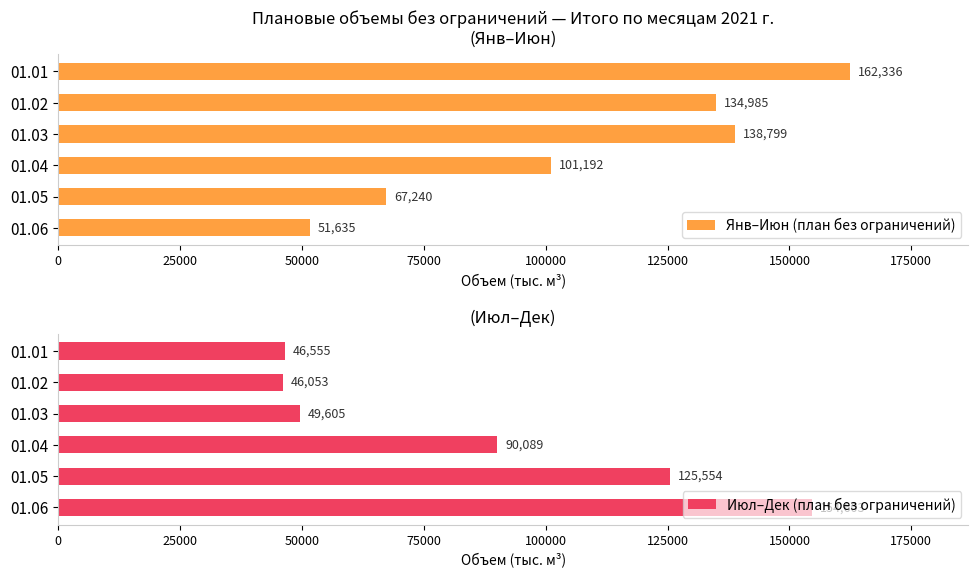

The value of Янв–Июн (план без ограничений) at 01.05 is 120682.7. True or false?

False